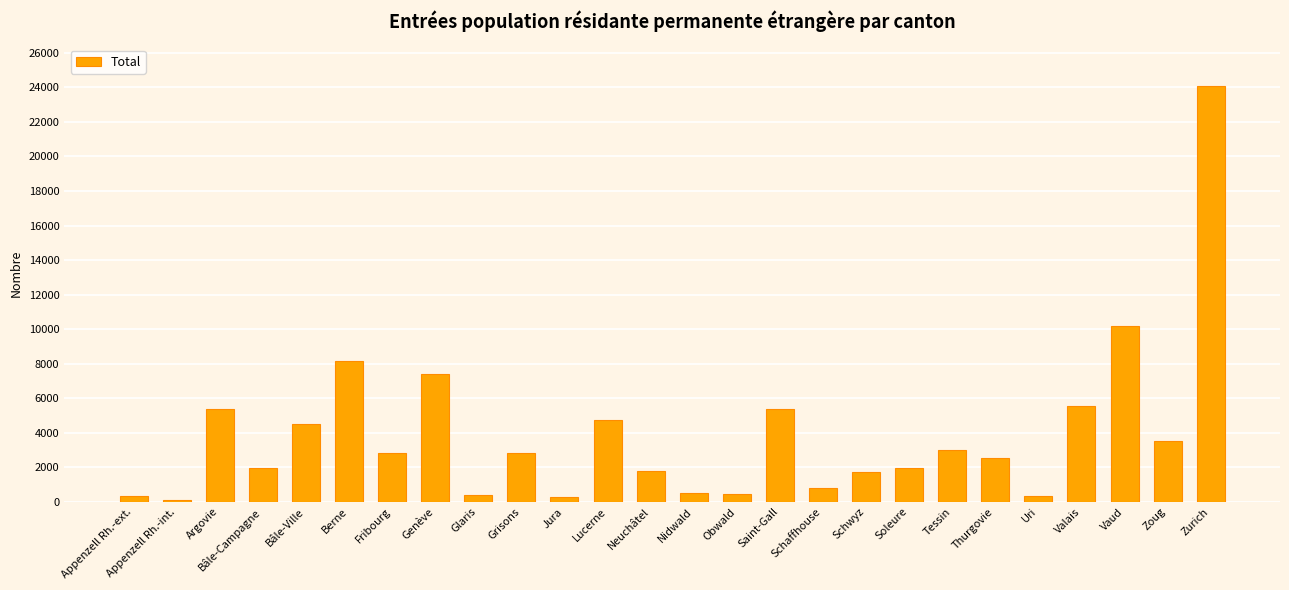

What is the difference between the values at Schaffhouse and Nidwald?

253